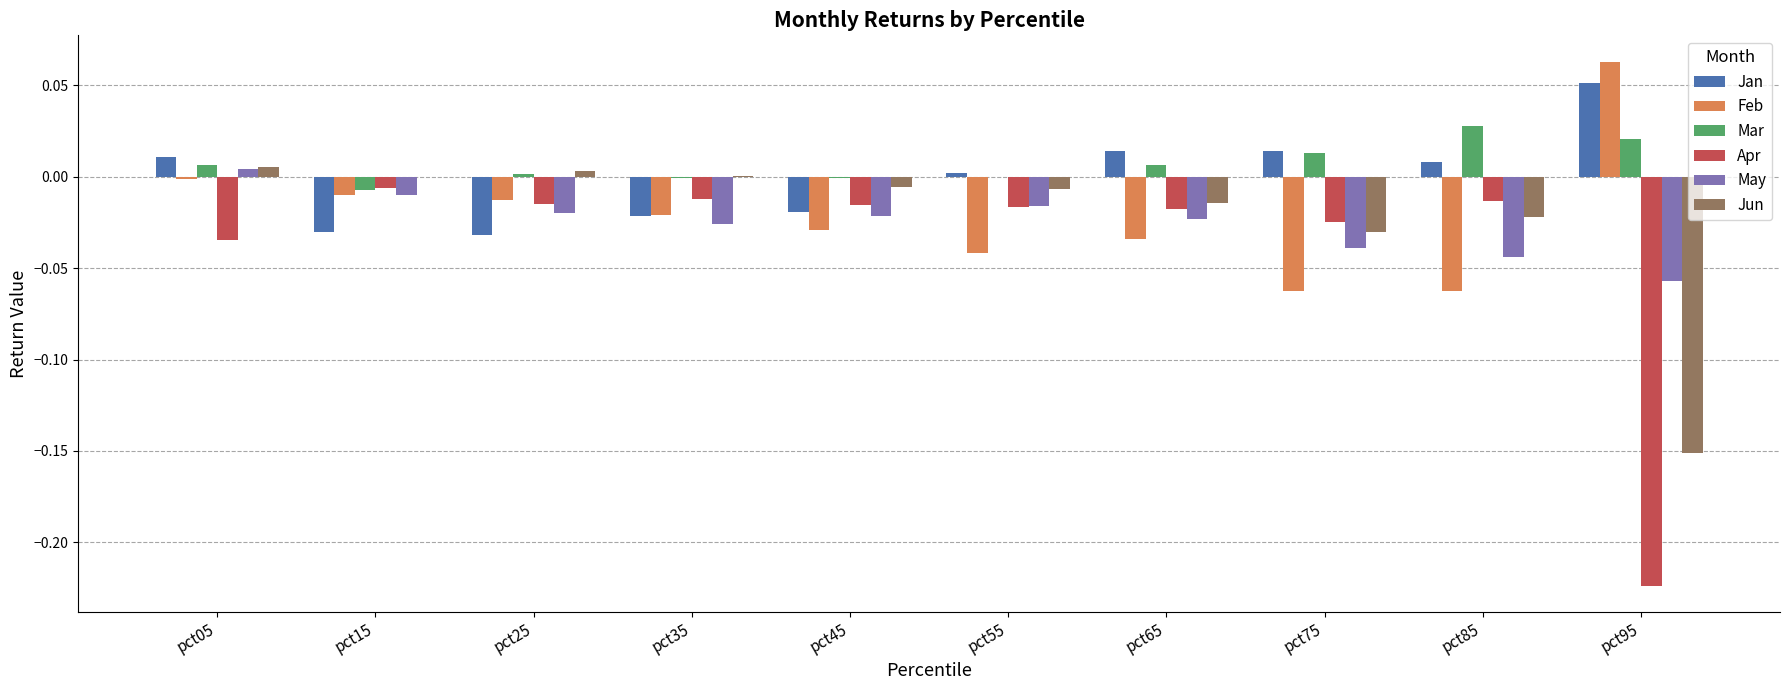

How many data points does each series have?

10